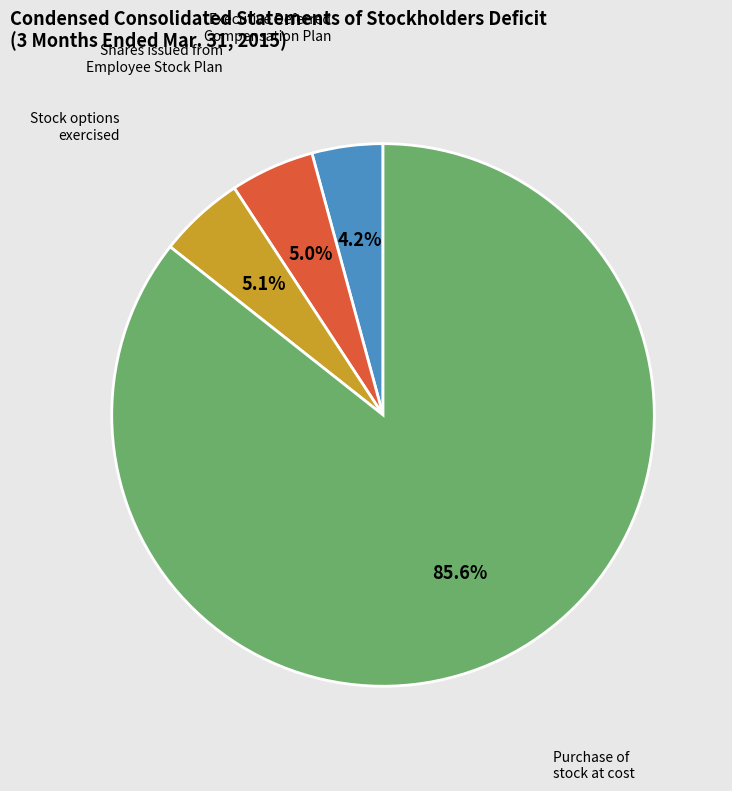

Combined, do Stock options exercised and Executive Deferred Compensation Plan account for over 50%?

No